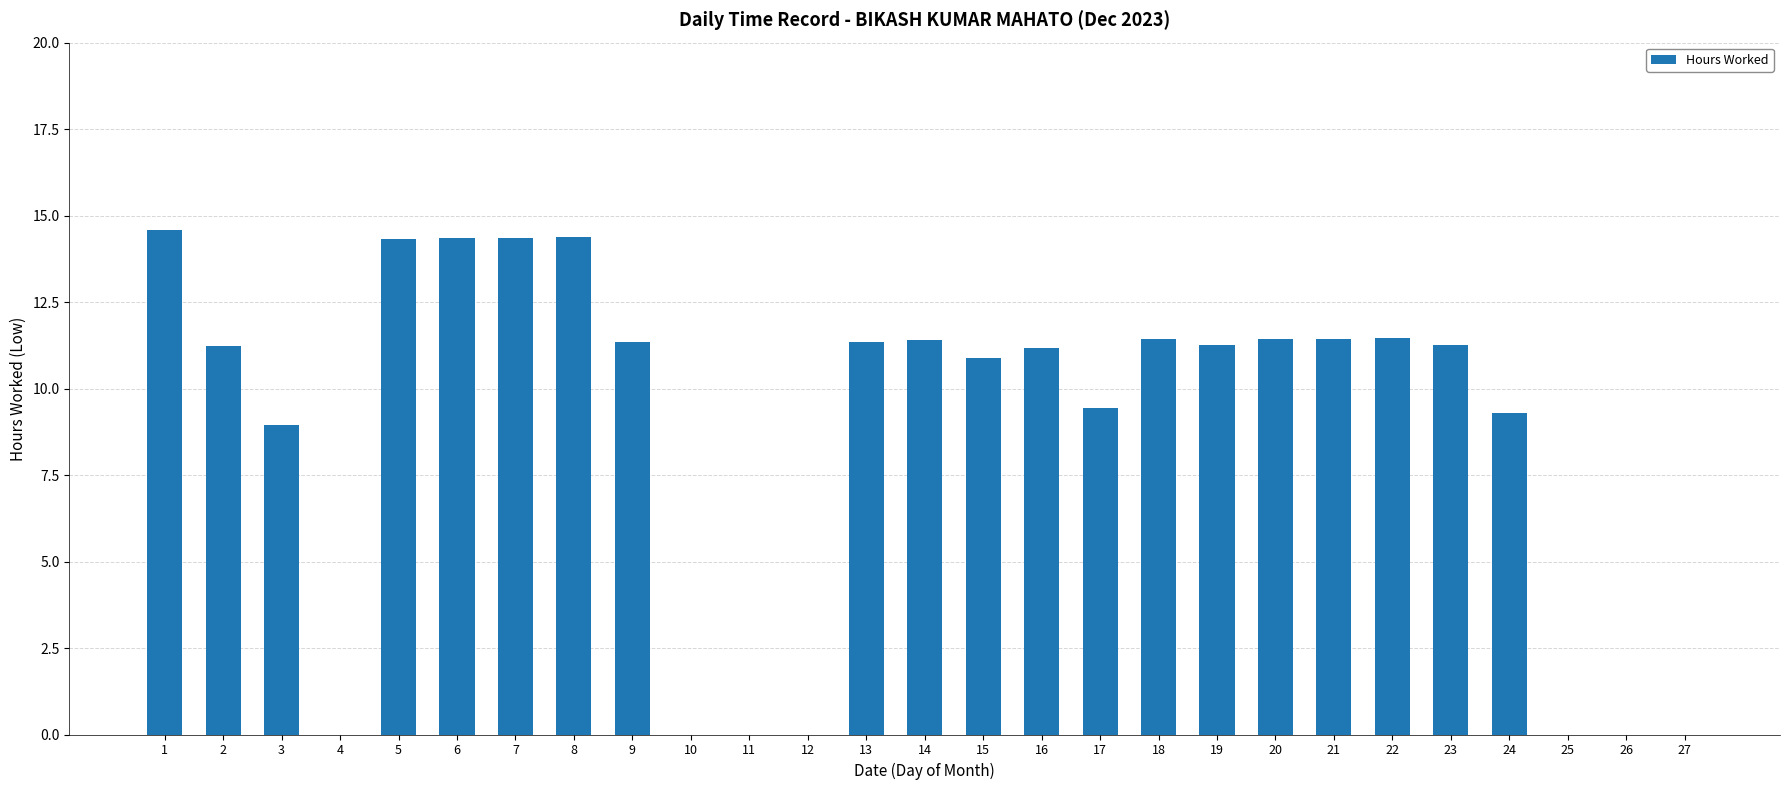

What is the change in value from 3 to 15?

+1.9